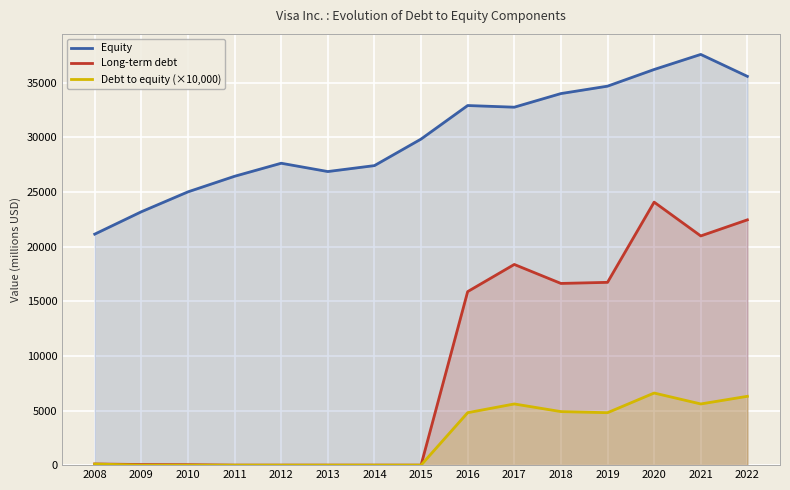

True or false: Debt to equity (×10,000) and Equity cross at least once.

False